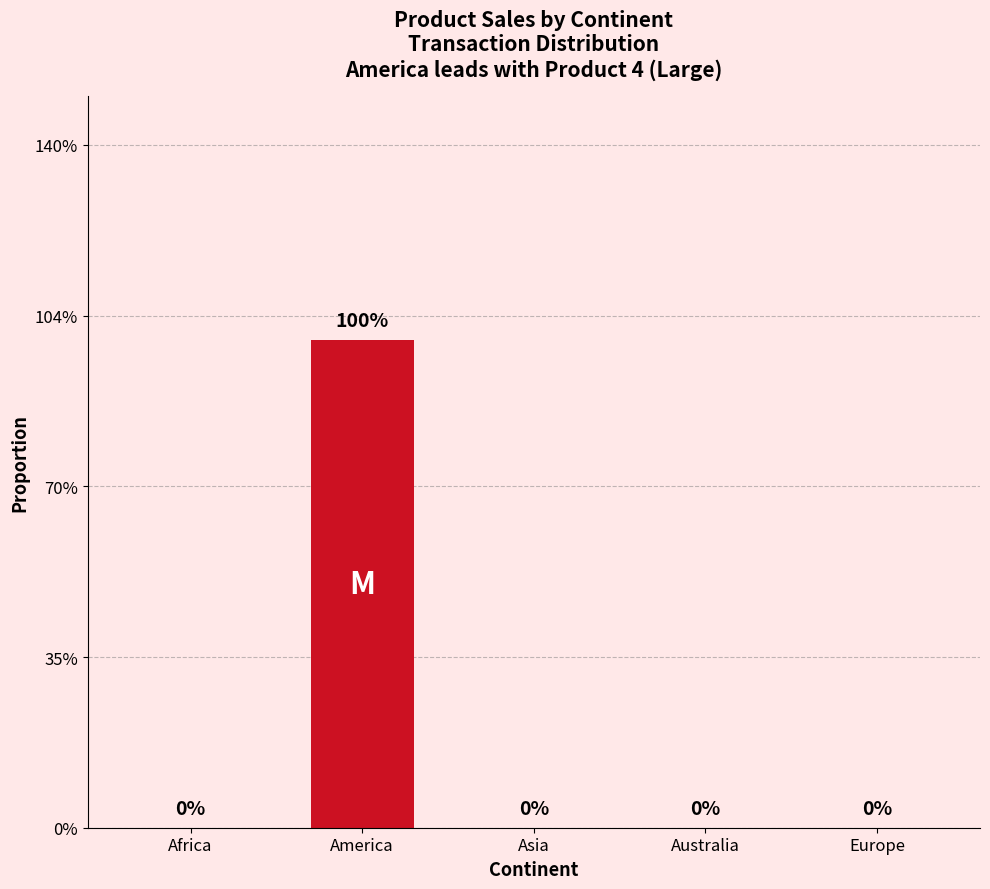

Count the values in the range 0 to 1.

5